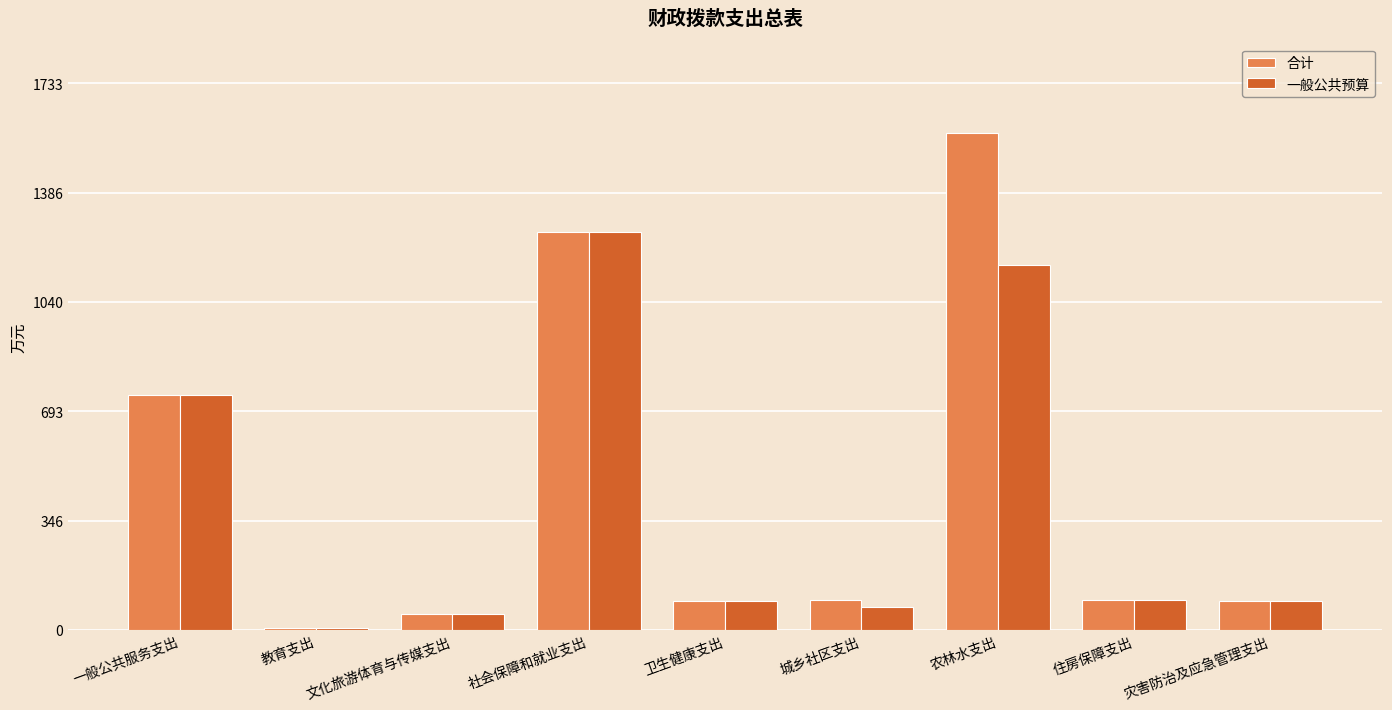

Which label corresponds to the largest value in the chart?

农林水支出